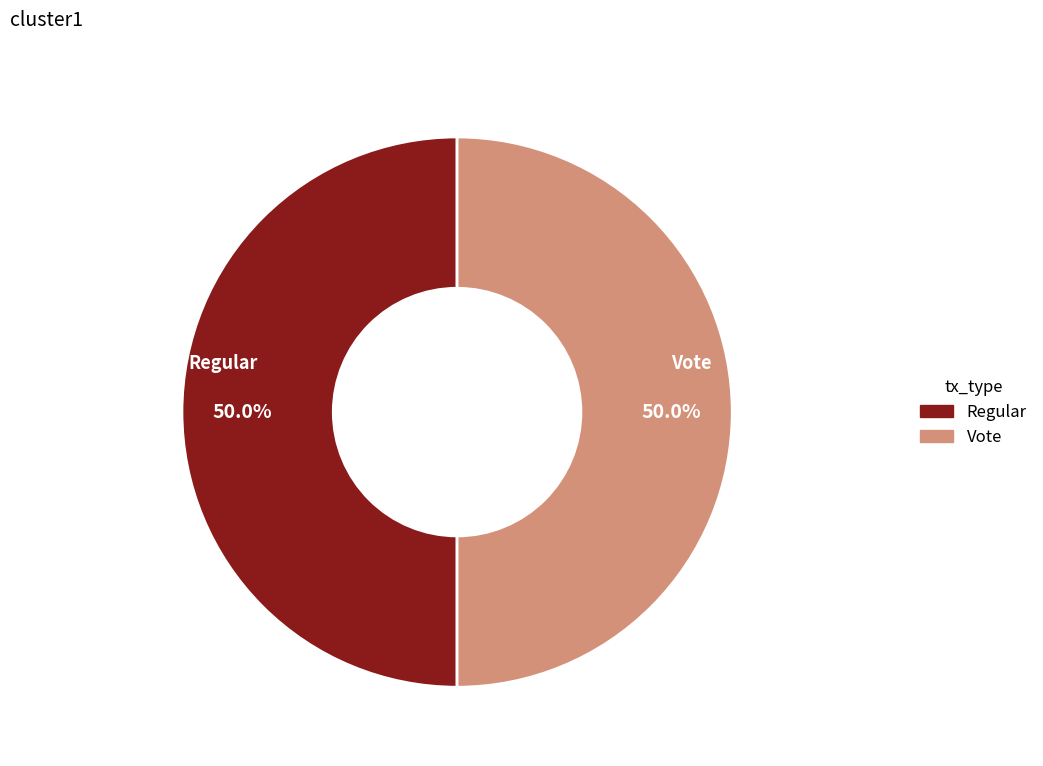

To the nearest percent, what is the difference between the largest and smallest slice percentages?

0%